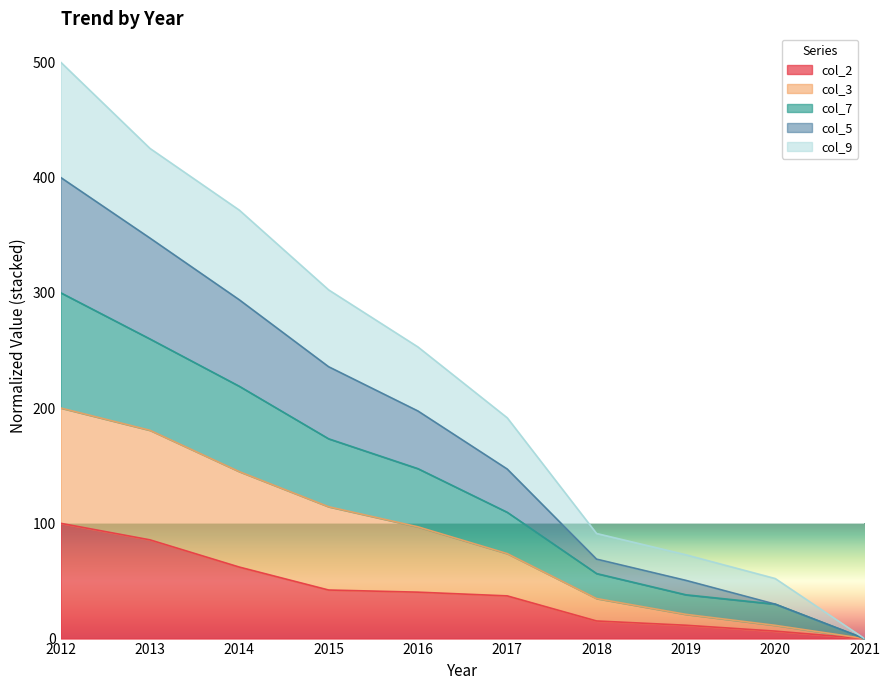

At which category is the sum across all series the highest?

2012